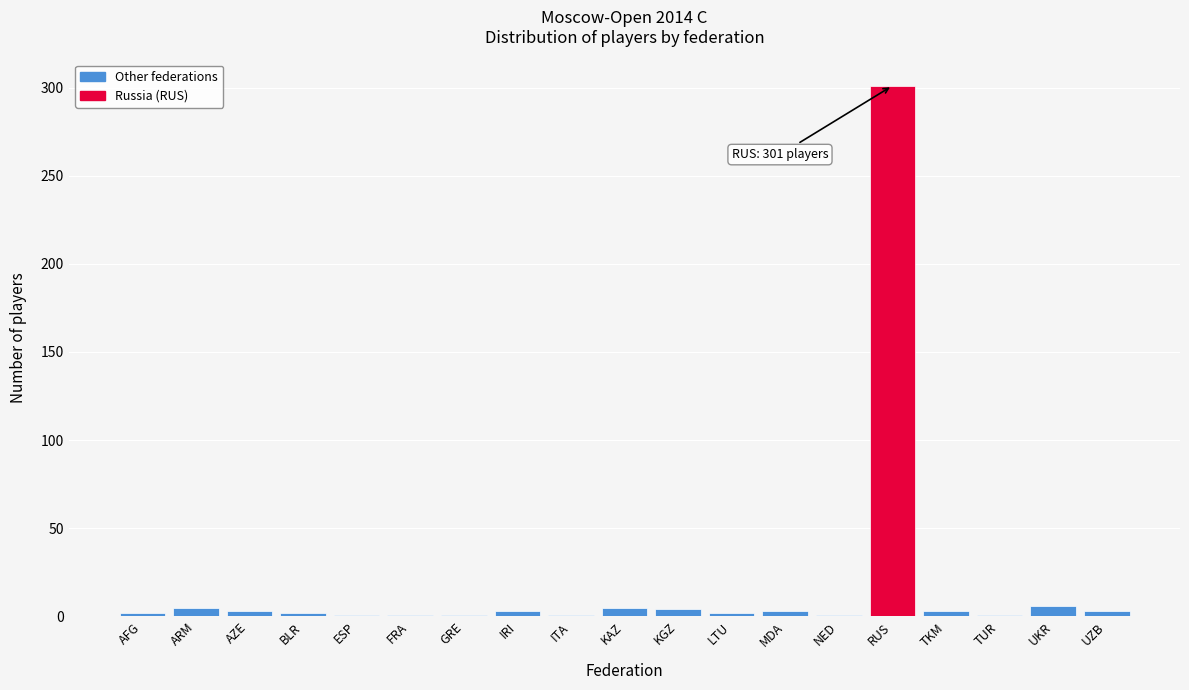

What is the average value?

18